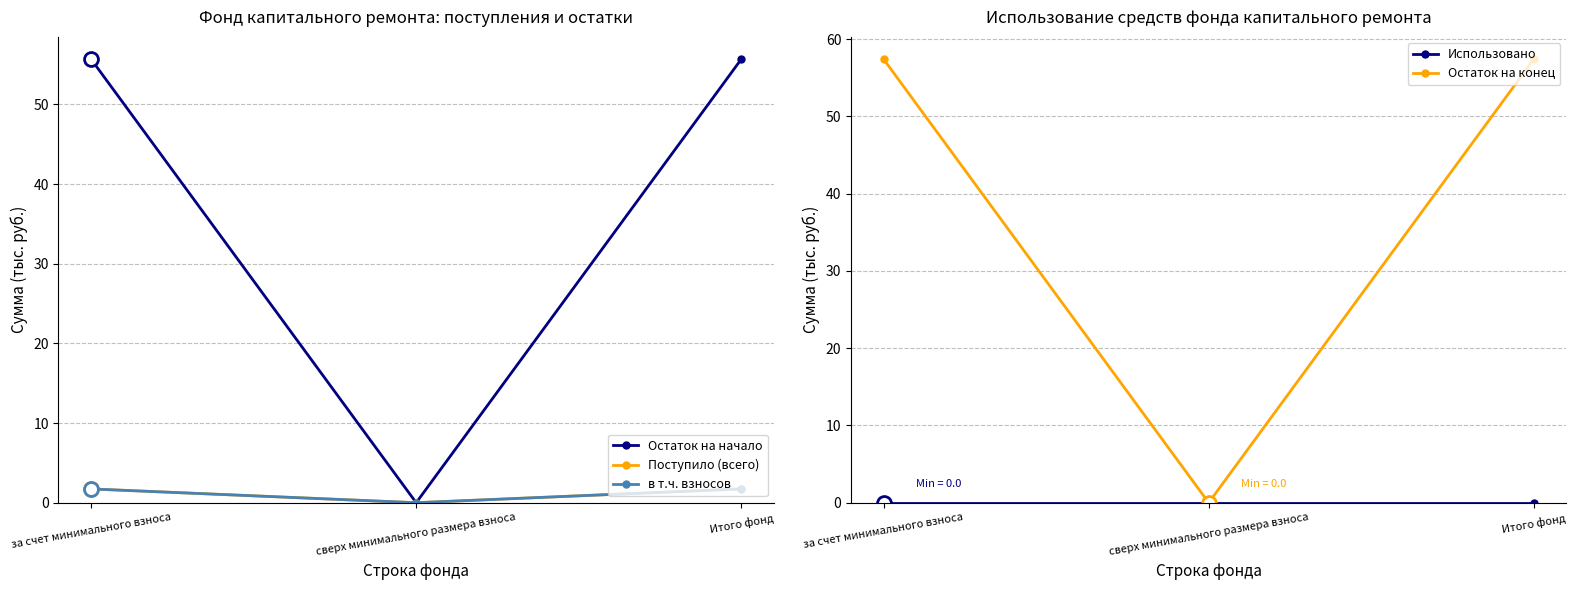

How many lines are shown in the chart?

5